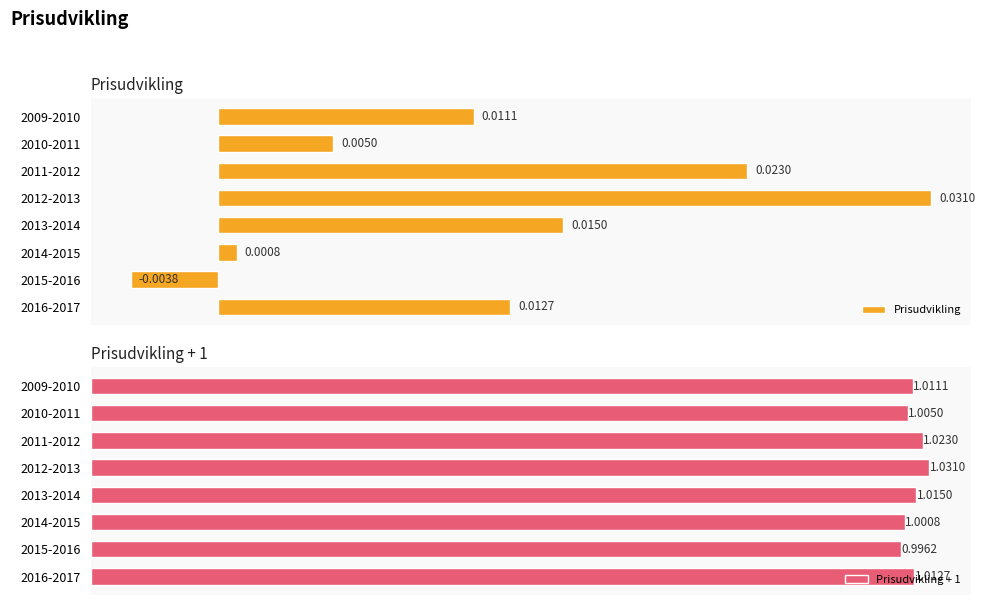

What are all the series names shown in the legend?

Prisudvikling, Prisudvikling + 1